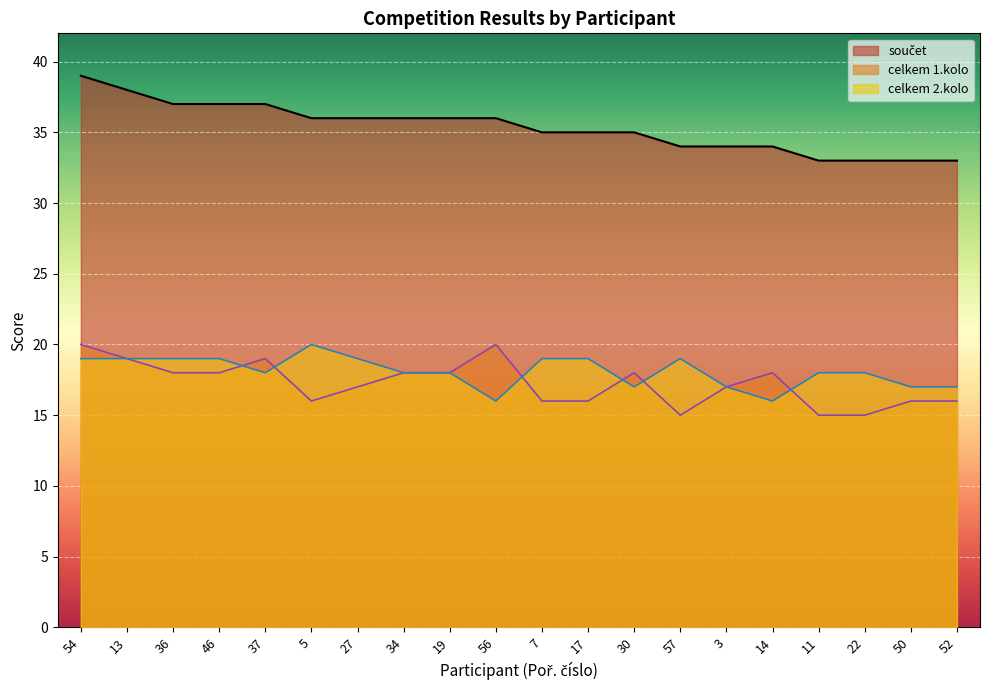

In celkem 2.kolo, how many points are lower than both neighbors (excluding endpoints)?

4